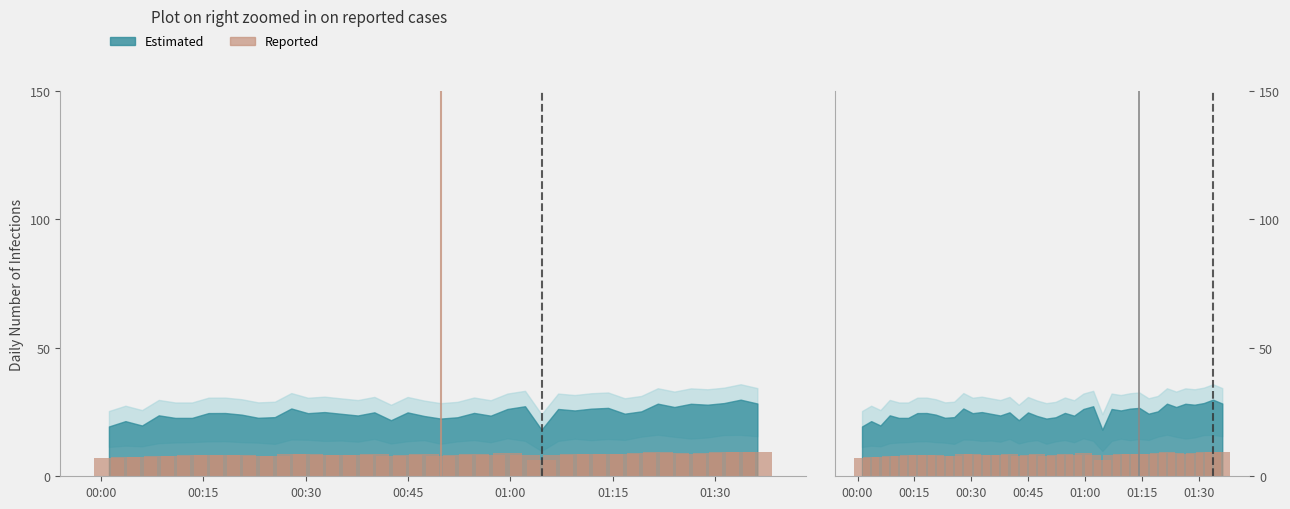

Reading right to left, what are all the values shown in this chart?

9.3	9.6	9.5	9.1	8.8	9.2	9.6	9.2	8.6	8.8	8.5	8.8	8.4	6.4	8.4	8.9	8.1	8.6	8.3	7.8	8.5	8.3	7.9	8.8	8.2	8.5	8.4	8.6	8.7	7.8	8.1	8.2	8.3	8.3	8.2	8.1	8.0	7.3	7.5	7.2